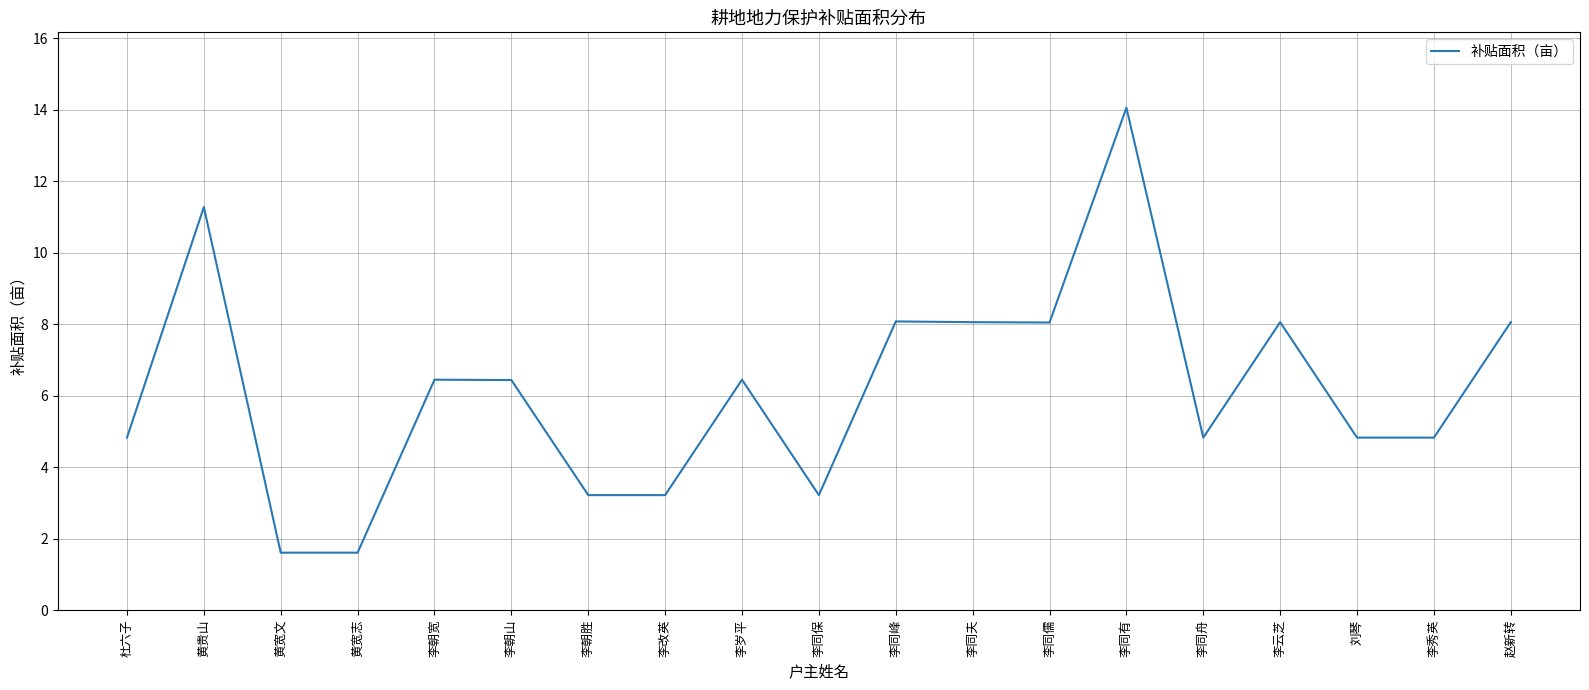

What is the change in value from 杜六子 to 李朝山?

+1.6